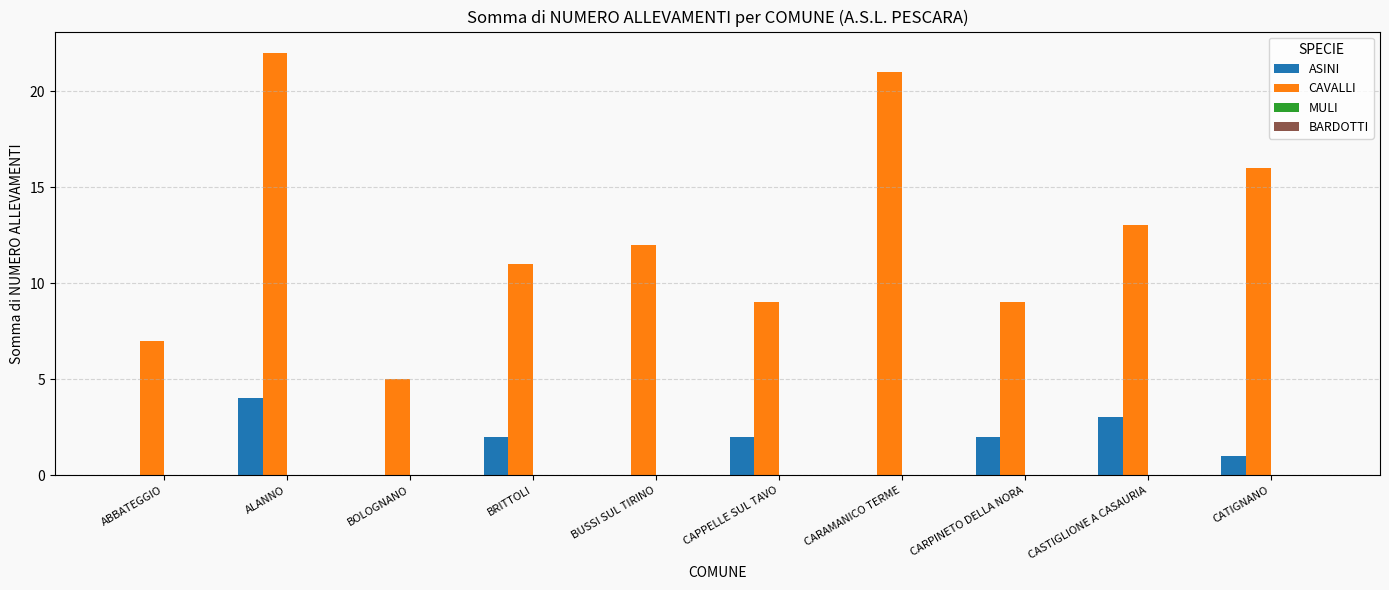

The CAVALLI series shows 30 at ALANNO. True or false?

False